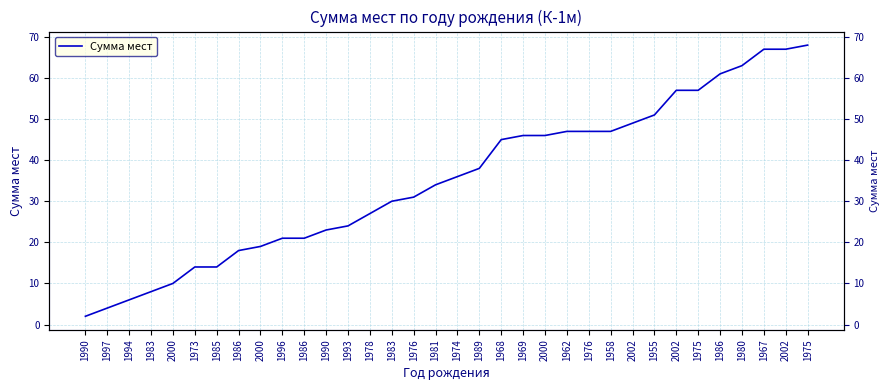

Where does the data first go above 36?

1989